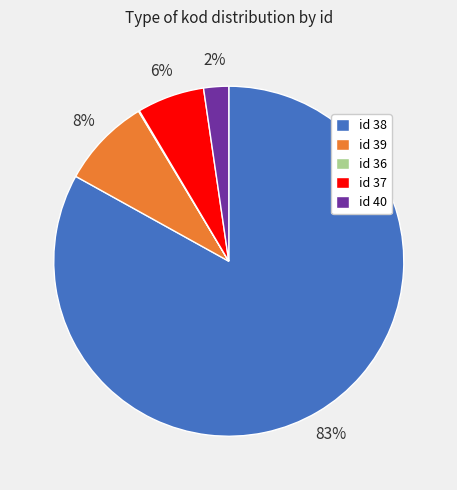

Is there any slice that represents more than half of the pie?

Yes